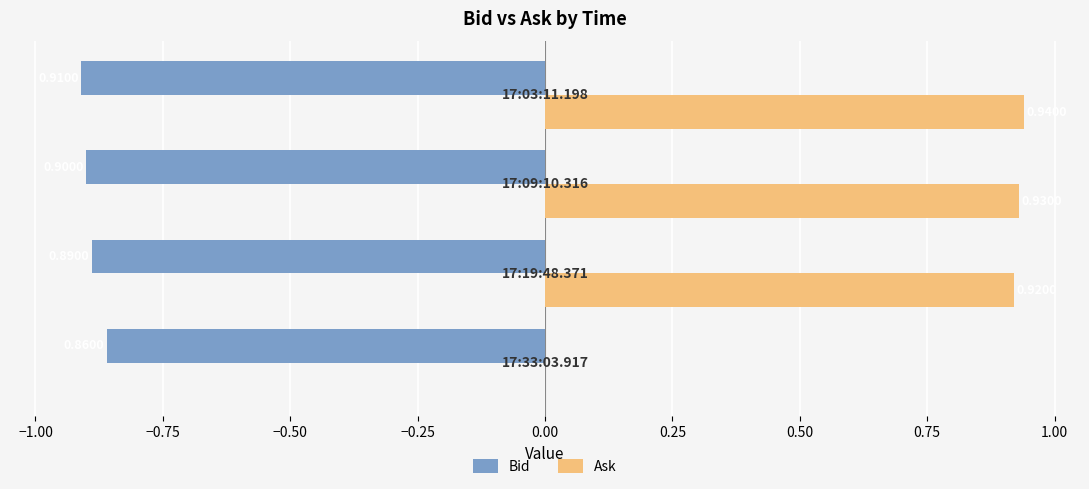

What is the sum of all Ask values?

2.8